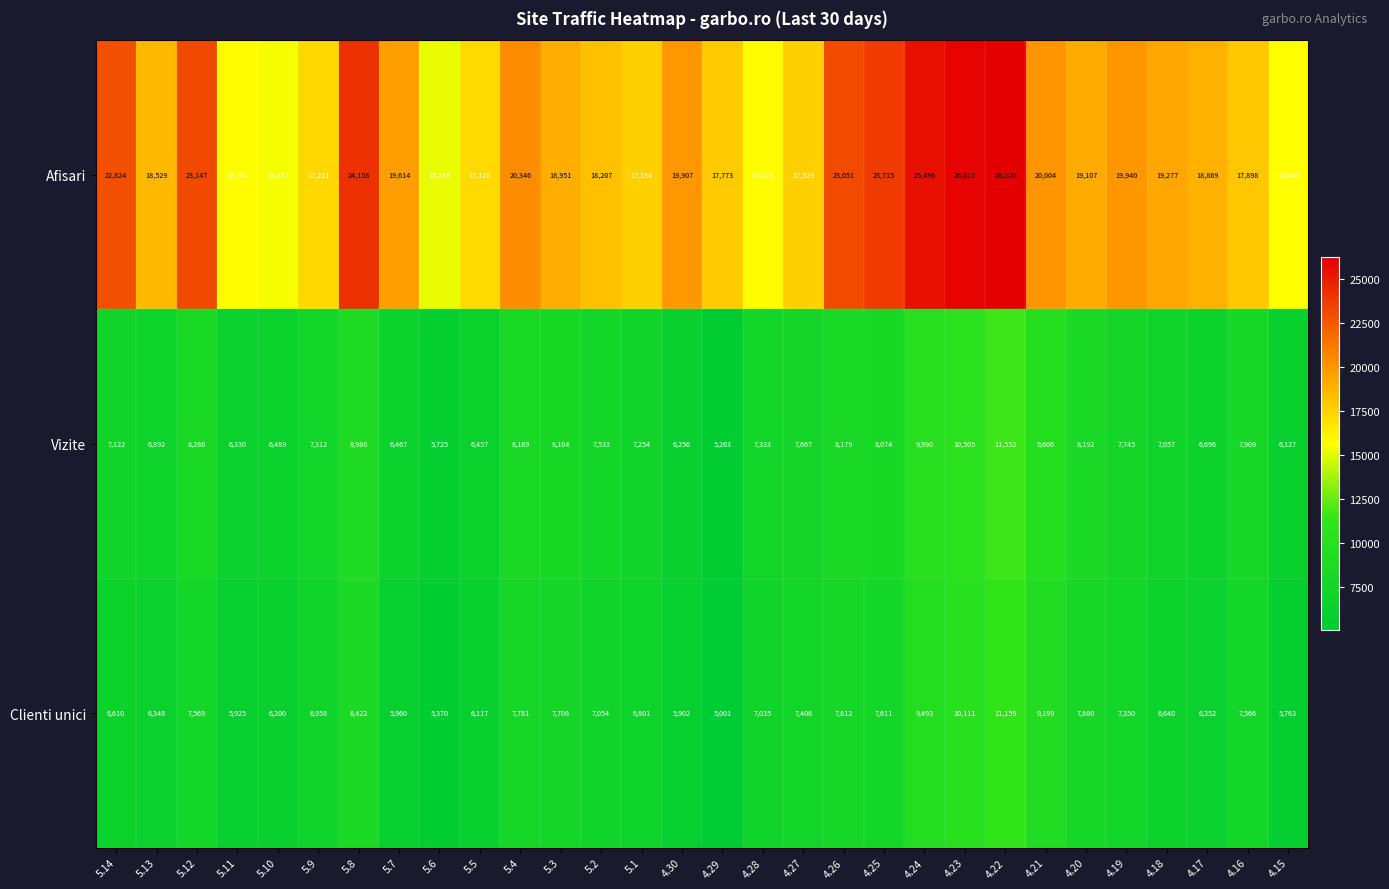

Rank the series by their maximum value, from lowest to highest.

Clienti unici, Vizite, Afisari